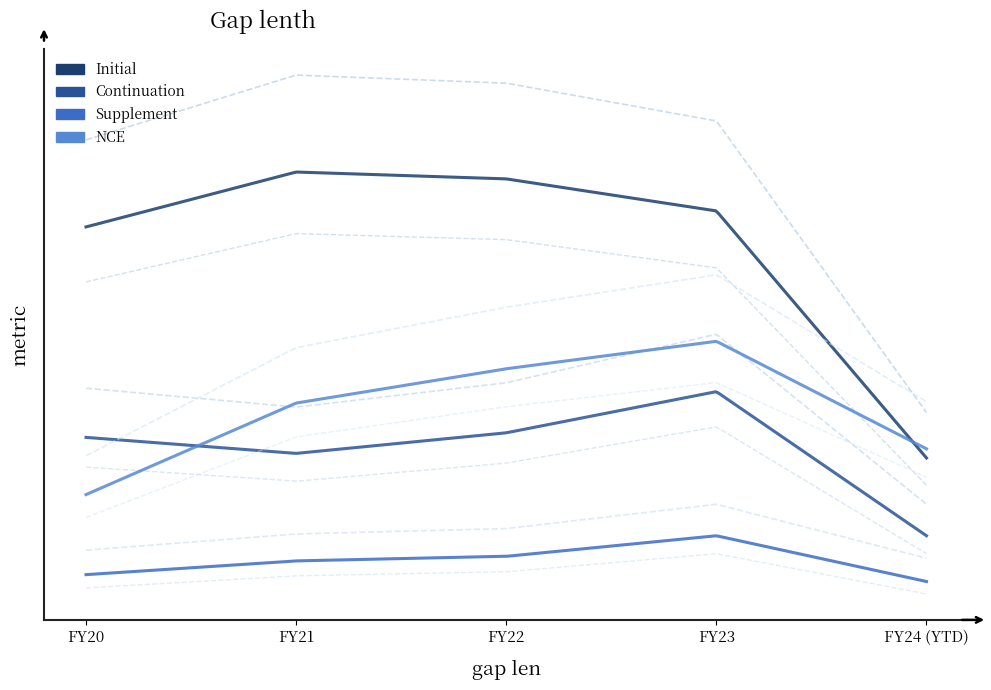

Reading right to left, transcribe all the data shown in this chart.

Initial: FY24 (YTD)=66	FY23=174	FY22=188	FY21=191	FY20=167
Continuation: FY24 (YTD)=32	FY23=95	FY22=77	FY21=68	FY20=75
Supplement: FY24 (YTD)=12	FY23=32	FY22=23	FY21=21	FY20=15
NCE: FY24 (YTD)=70	FY23=117	FY22=105	FY21=90	FY20=50